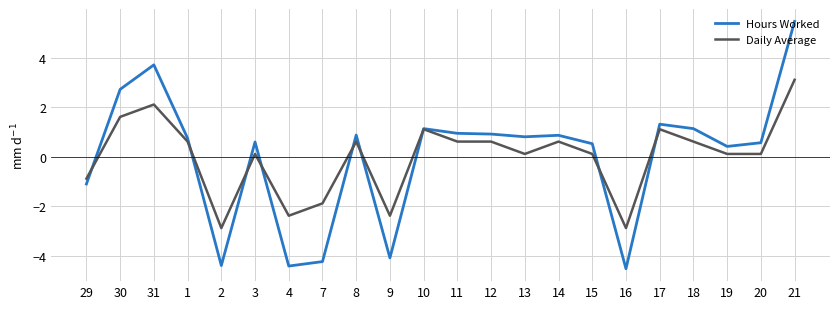

How many categories are shown in the chart?

22